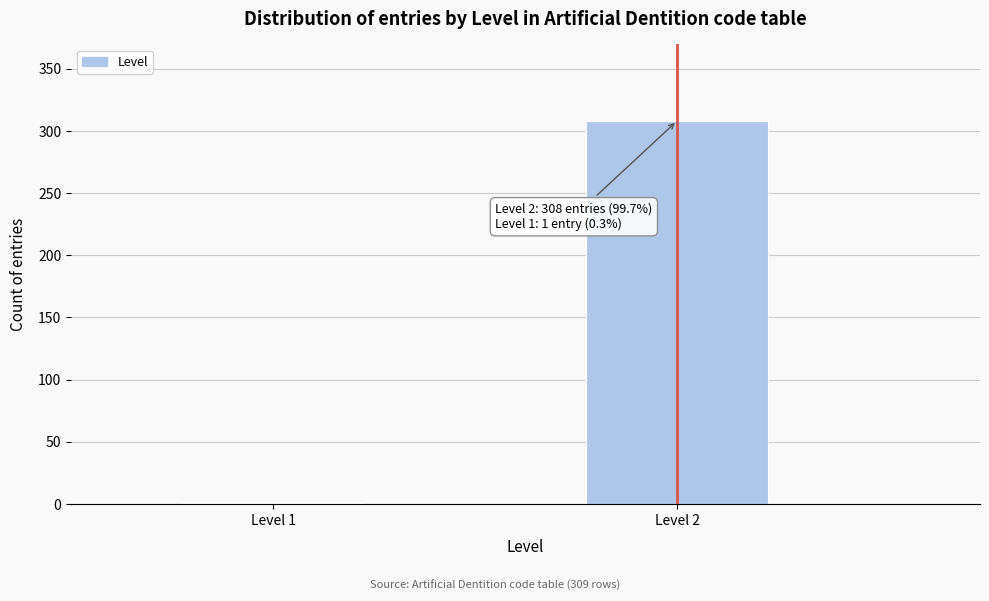

Reading left to right, what are all the values shown in this chart?

Level 1=1	Level 2=308